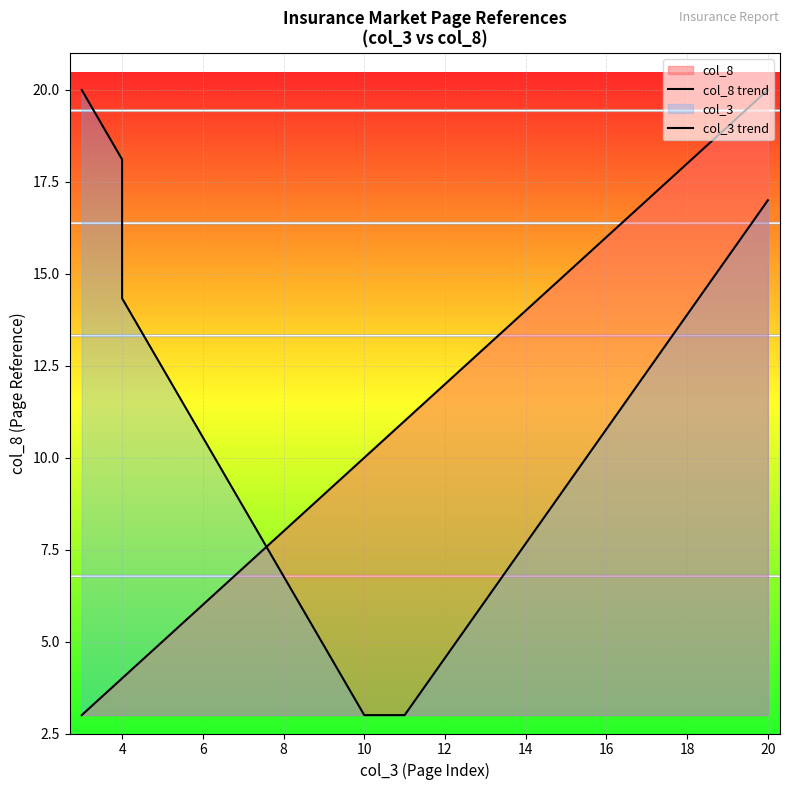

Rank the series by their maximum value, from highest to lowest.

col_8 trend, col_3 trend